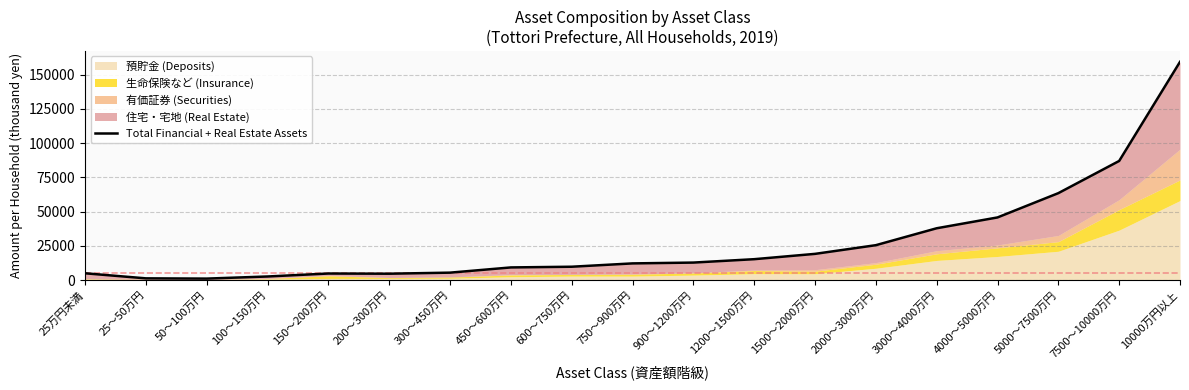

Rank the categories by value from lowest to highest.

50～100万円, 25～50万円, 100～150万円, 200～300万円, 150～200万円, 25万円未満, 300～450万円, 450～600万円, 600～750万円, 750～900万円, 900～1200万円, 1200～1500万円, 1500～2000万円, 2000～3000万円, 3000～4000万円, 4000～5000万円, 5000～7500万円, 7500～10000万円, 10000万円以上